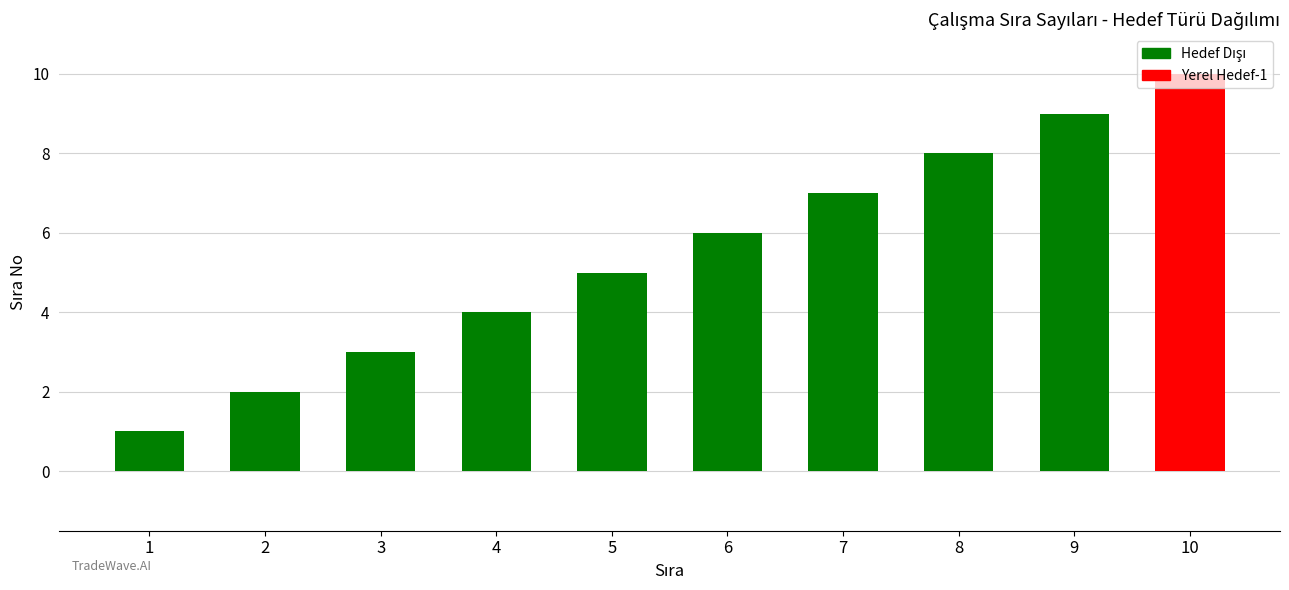

What is the difference between the second highest and minimum values?

8